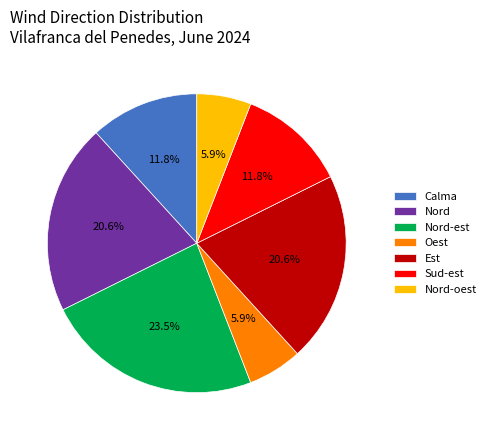

Is it true that Est is 30% of the pie?

False